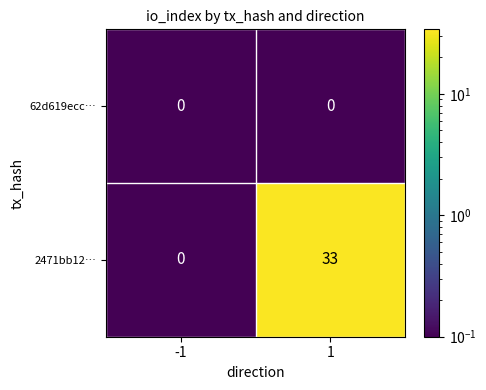

Reading right to left, transcribe all the data shown in this chart.

62d619ecc…: 1=0	-1=0
2471bb12…: 1=33	-1=0